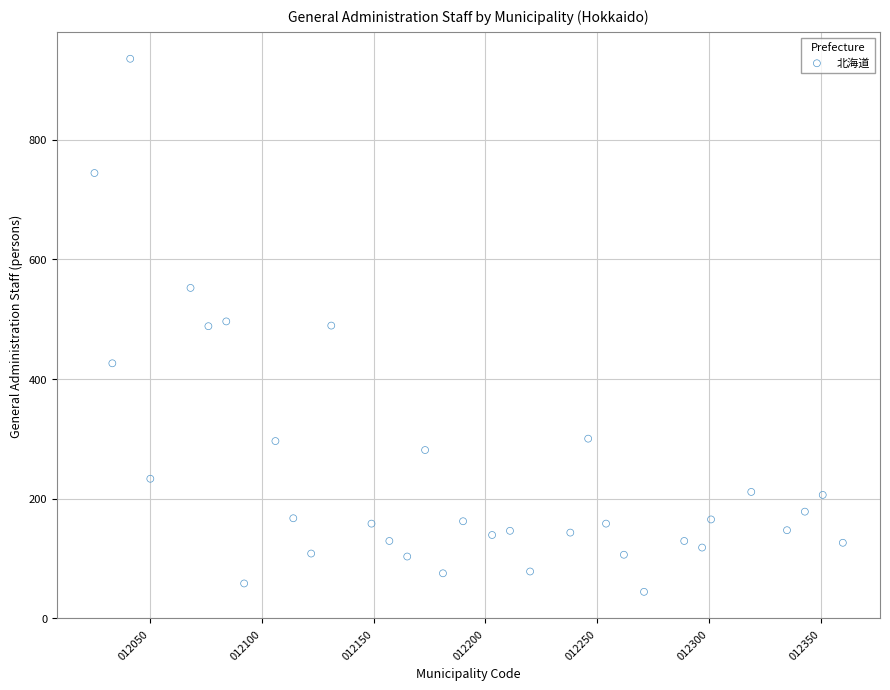

What is the range of Y values (max minus min)?

891